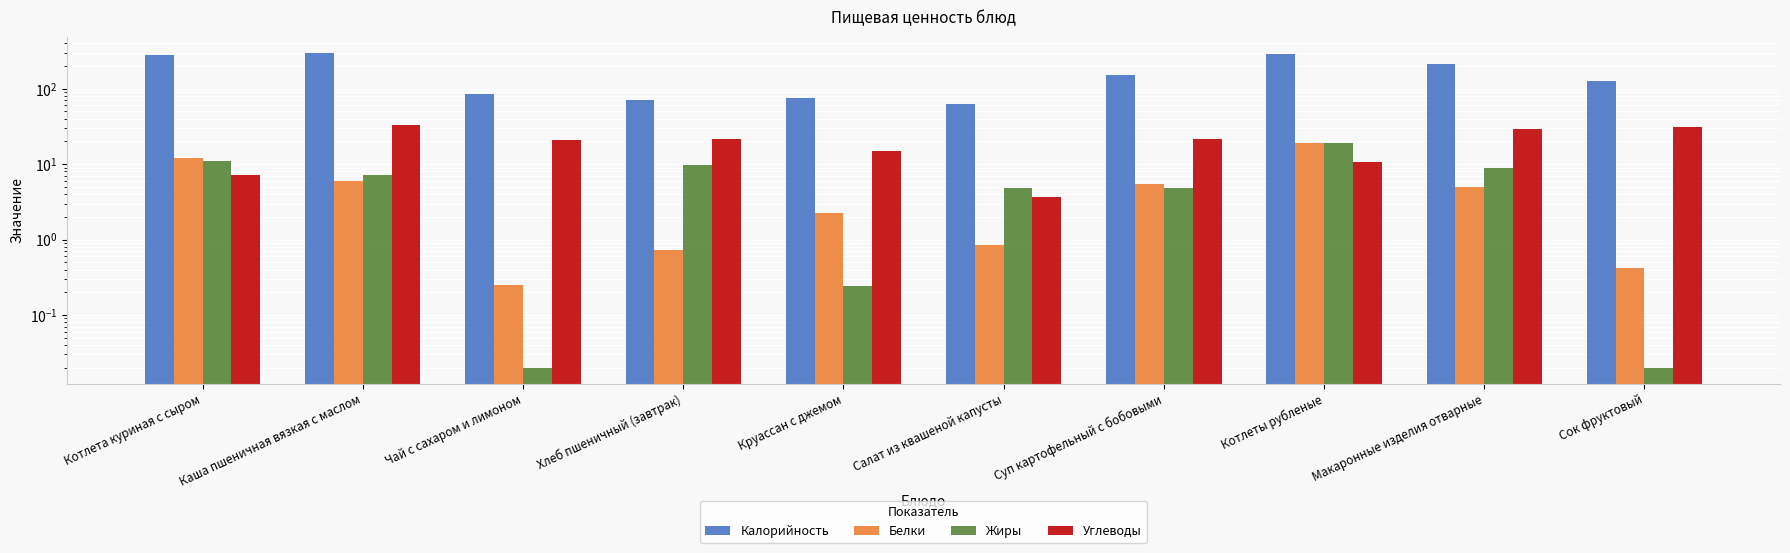

How many series are shown in this chart?

4